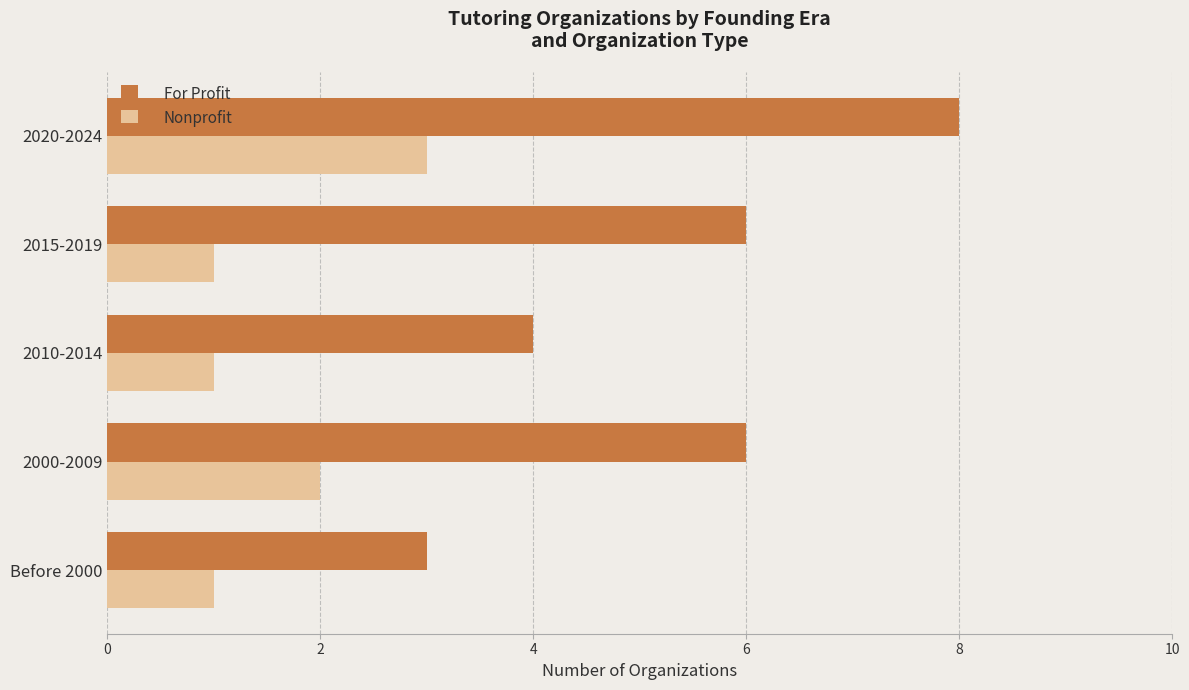

What is the difference between the highest and lowest values at 2000-2009?

4